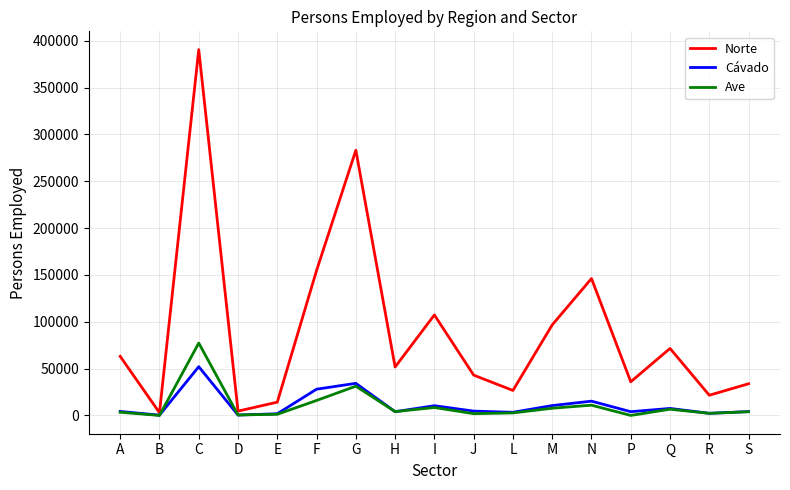

Which label corresponds to the largest value in the chart?

C